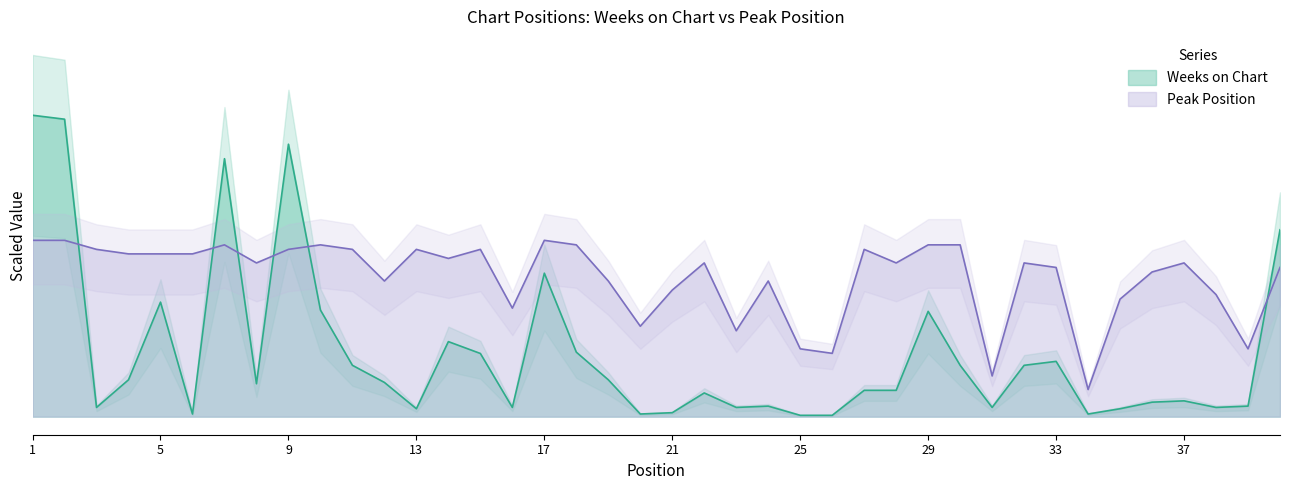

At which category does Peak Position reach its first local peak?

7